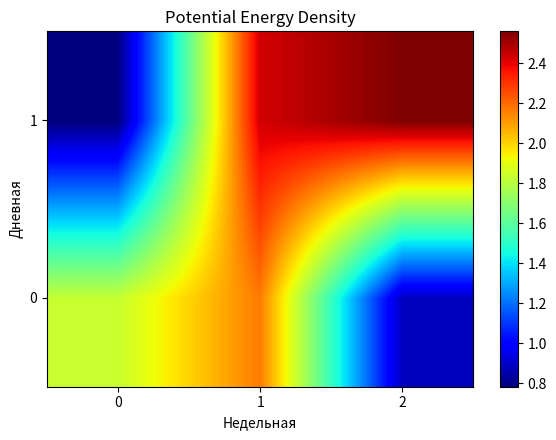

Between 0 and 2, which series saw the biggest shift?

1